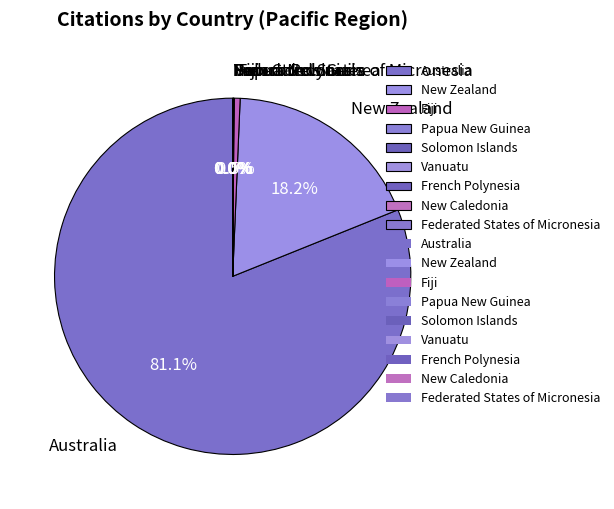

Which has a higher value, Australia or New Zealand?

Australia